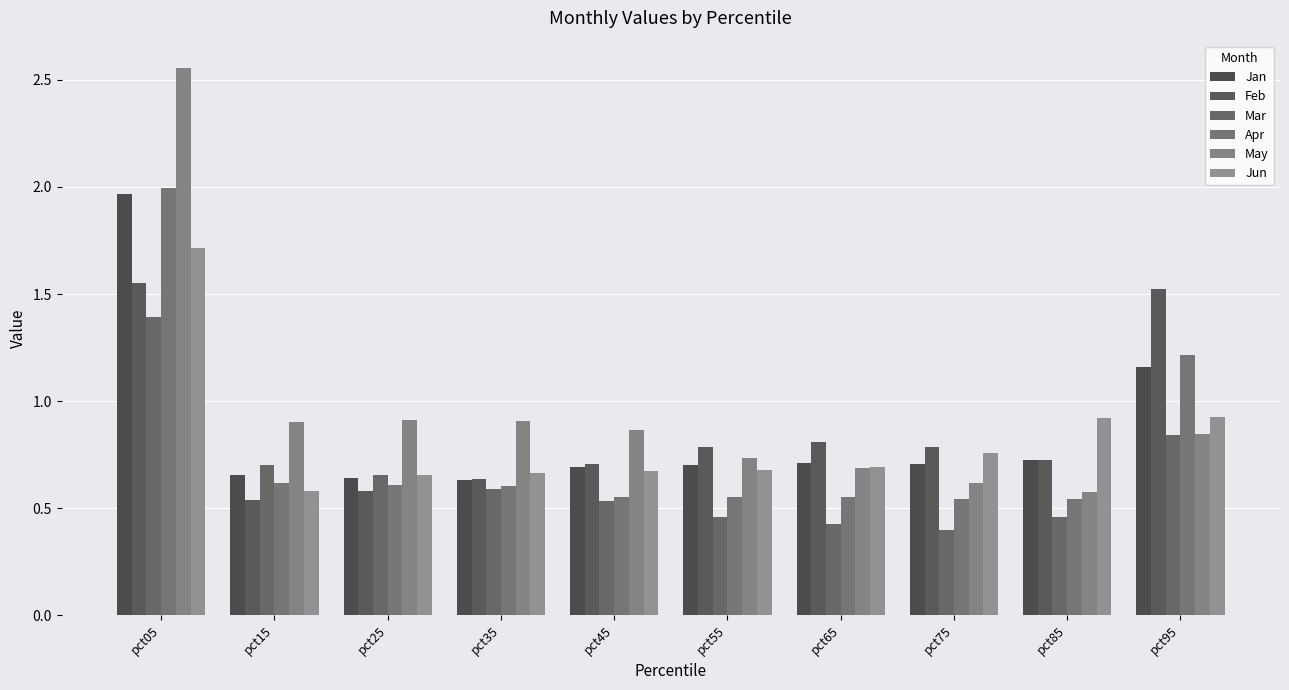

The value of Apr at pct75 is 0.5. True or false?

True